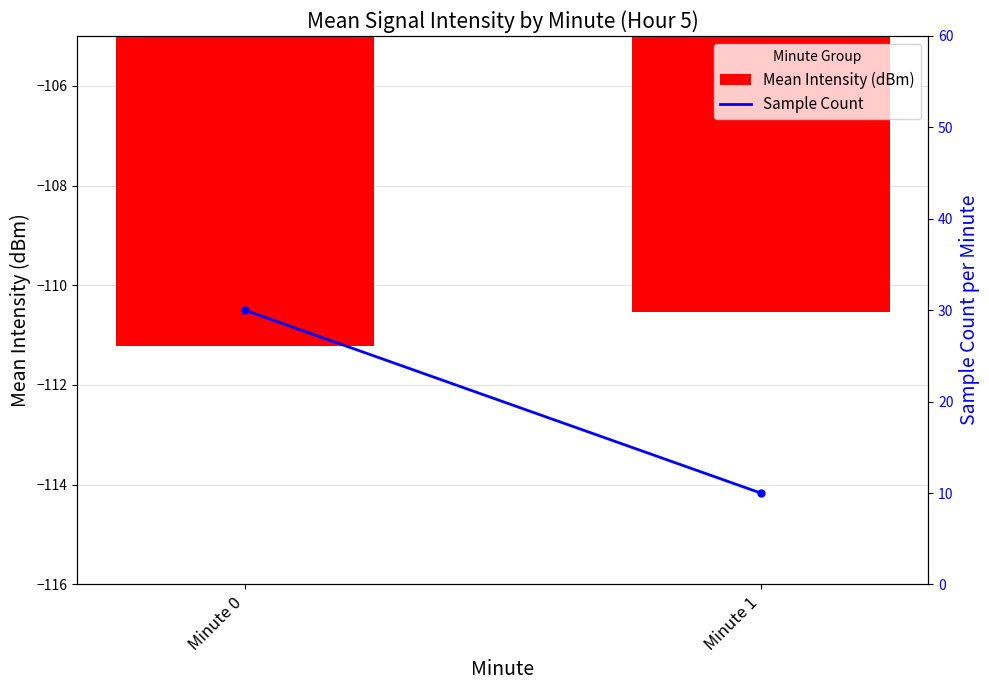

Where is Sample Count nearest to the value 20?

Minute 0